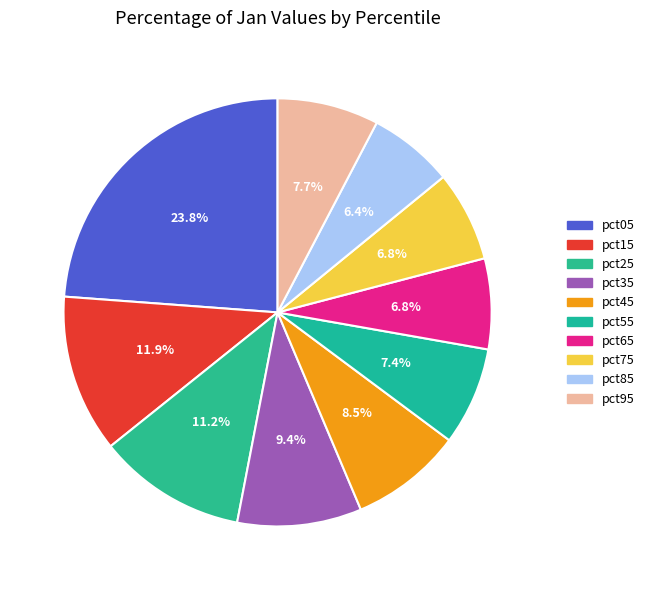

How many segments does this pie chart have?

10